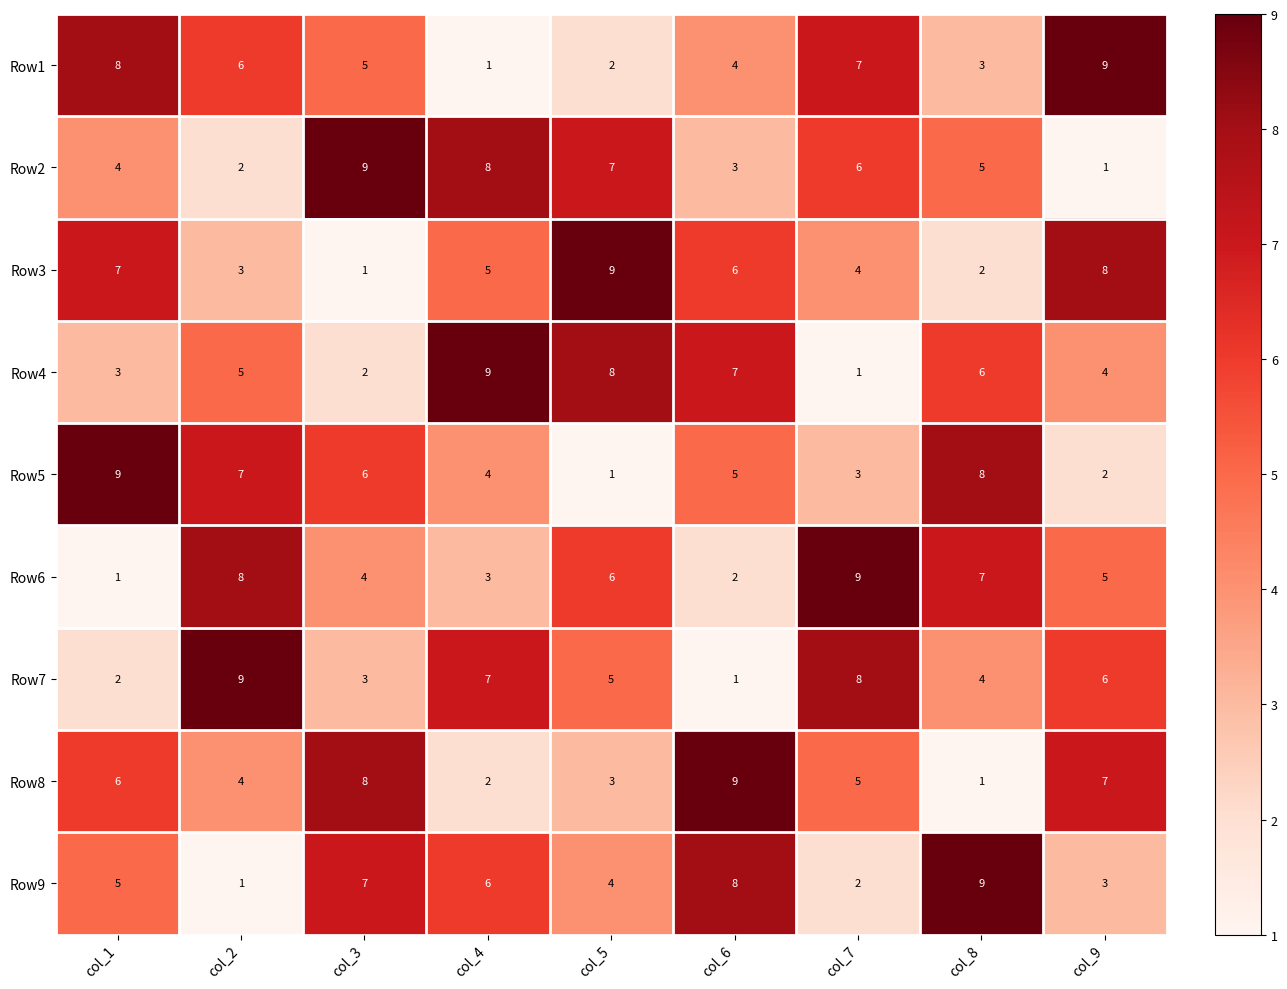

At which label does Row3 first exceed 5?

col_1